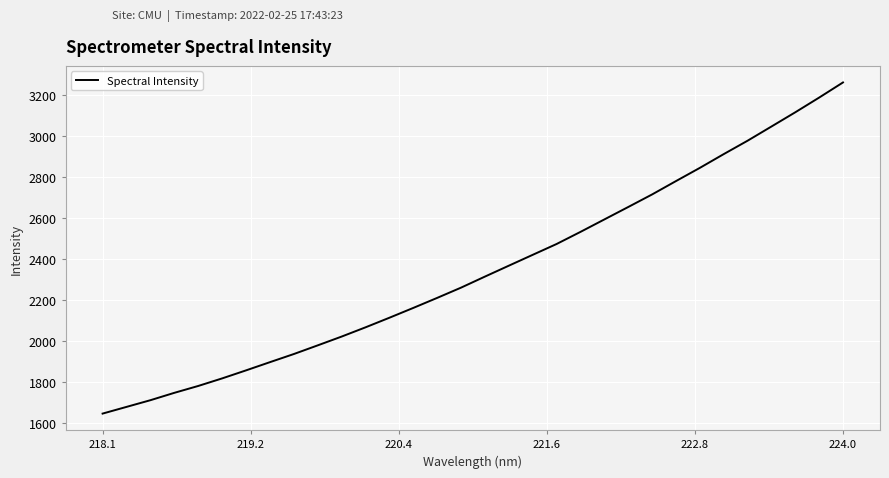

What is the difference between the maximum and minimum values?

1617.2